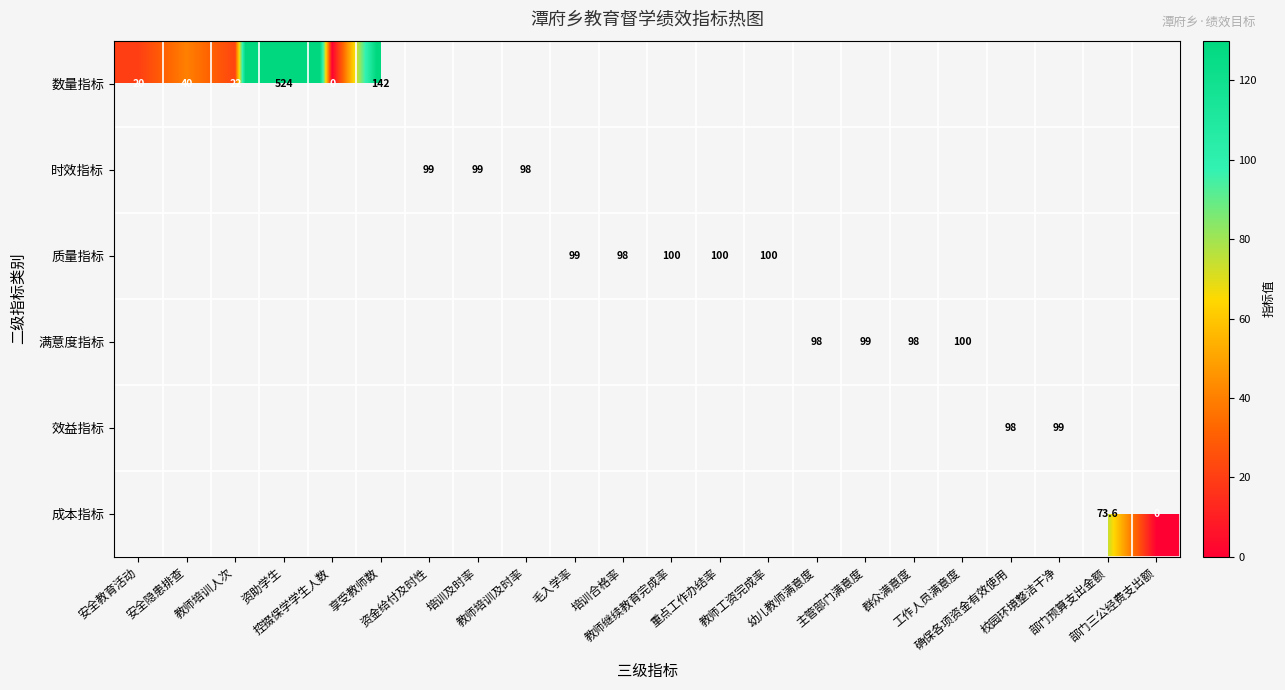

How many distinct data groups are displayed?

6